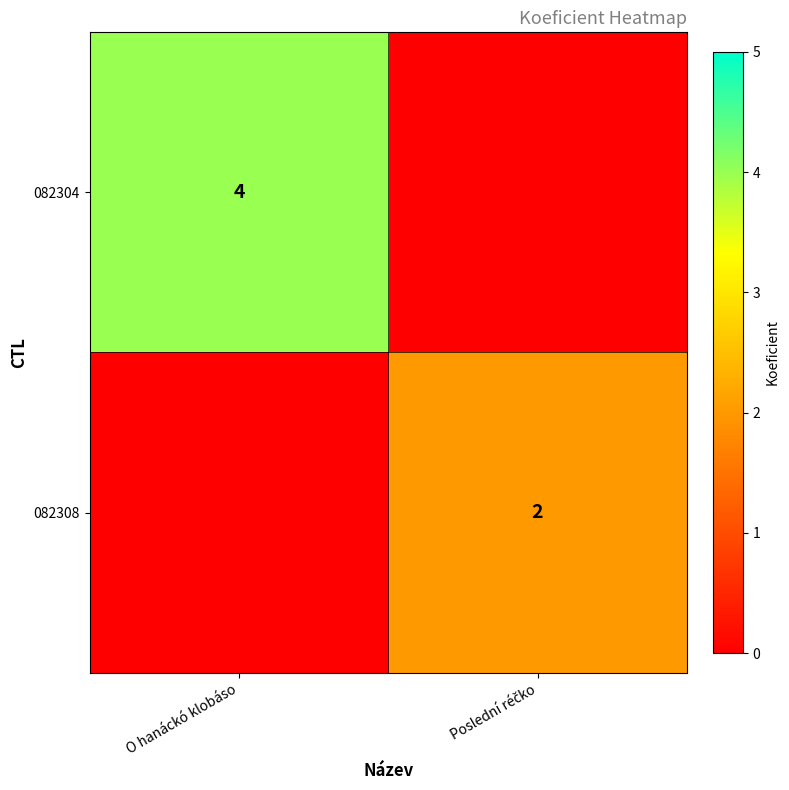

Is the value of 082304 at O hanáckó klobáso greater than the value of 082308 at Poslední réčko?

Yes